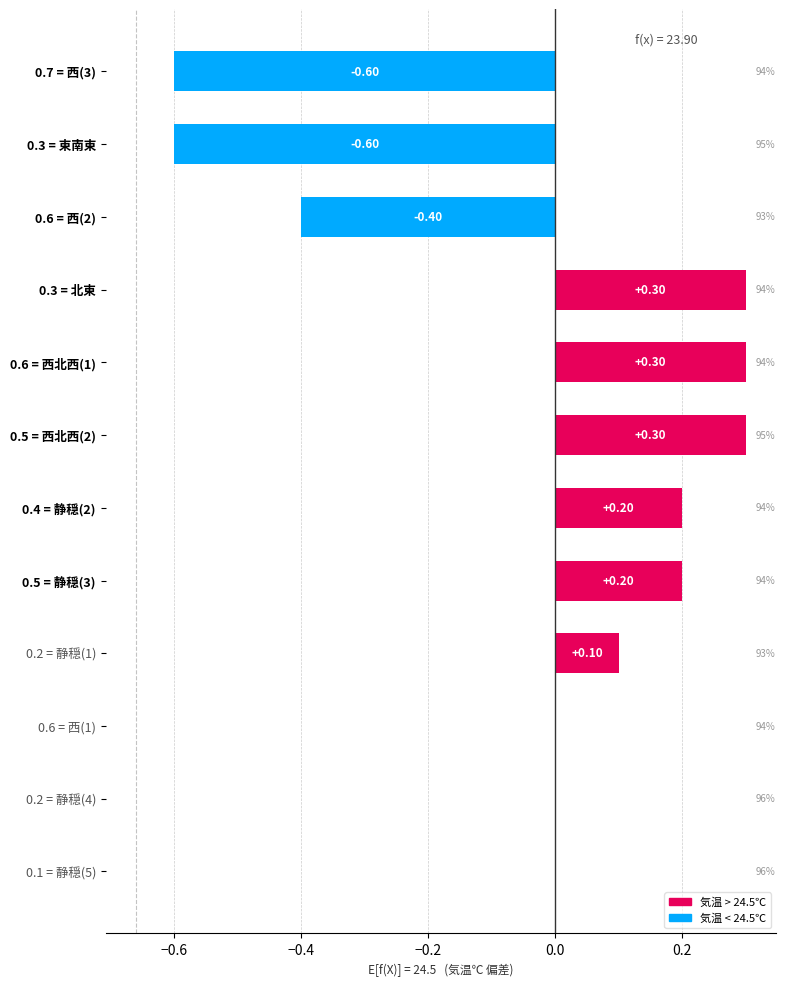

Are the bars horizontal?

Yes